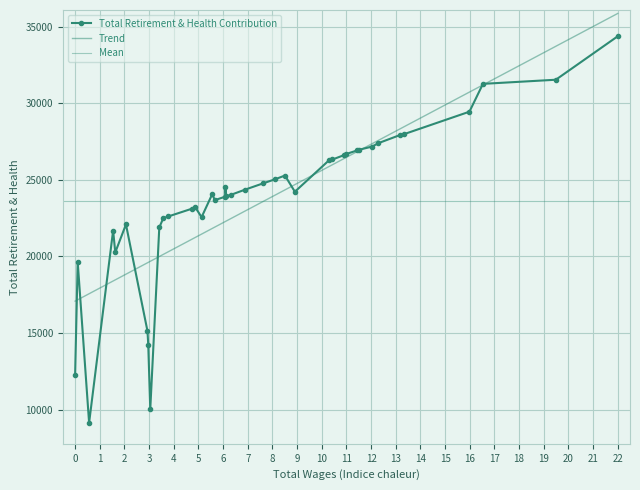

How many points are lower than both their immediate neighbors (excluding endpoints)?

7